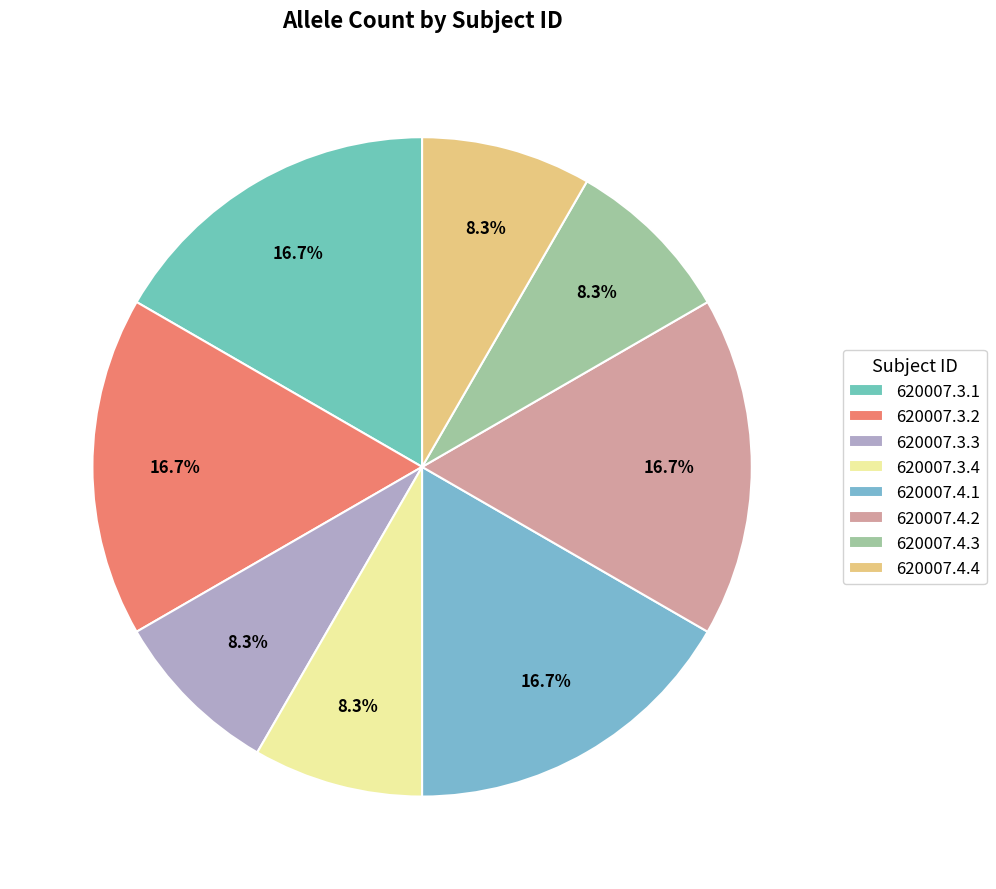

Which slice is the largest?

620007.3.1